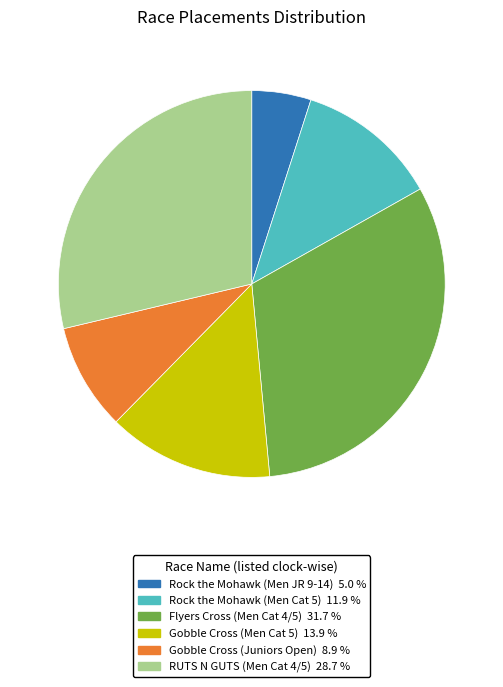

Combined, do Gobble Cross (Men Cat 5) and RUTS N GUTS (Men Cat 4/5) account for over 50%?

No